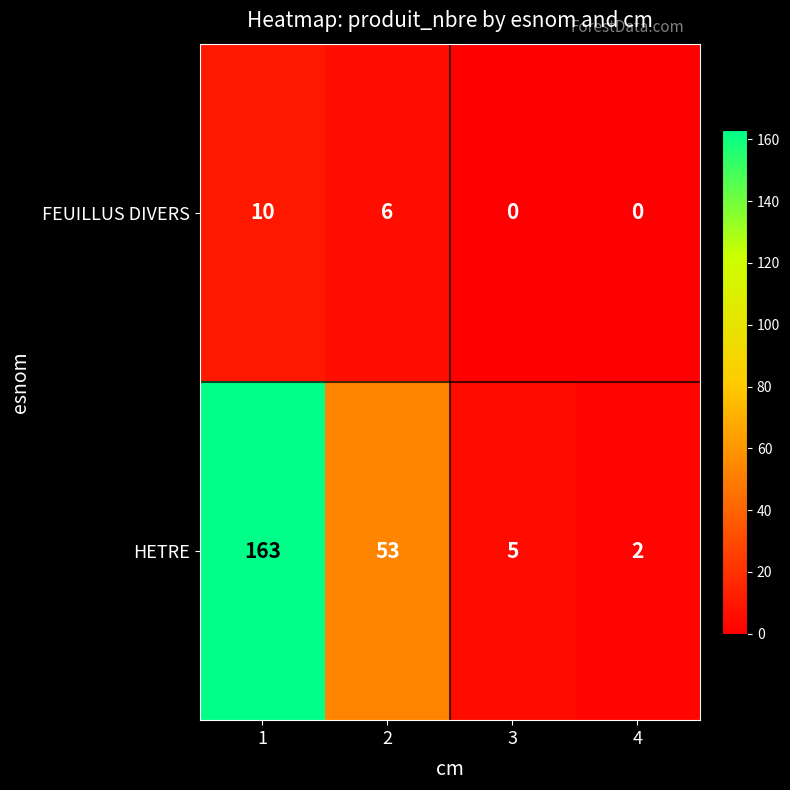

Reading left to right, extract all data points from this chart.

FEUILLUS DIVERS: 10	6	0	0
HETRE: 163	53	5	2